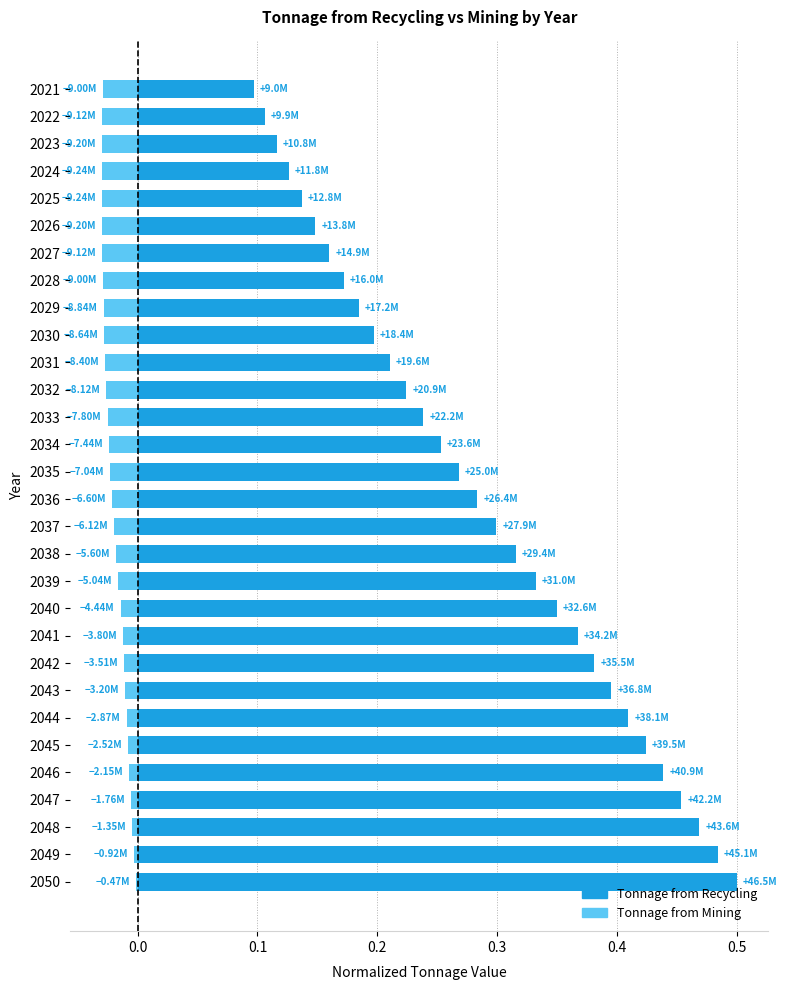

Rank the series by their average value, from lowest to highest.

Tonnage from Mining, Tonnage from Recycling